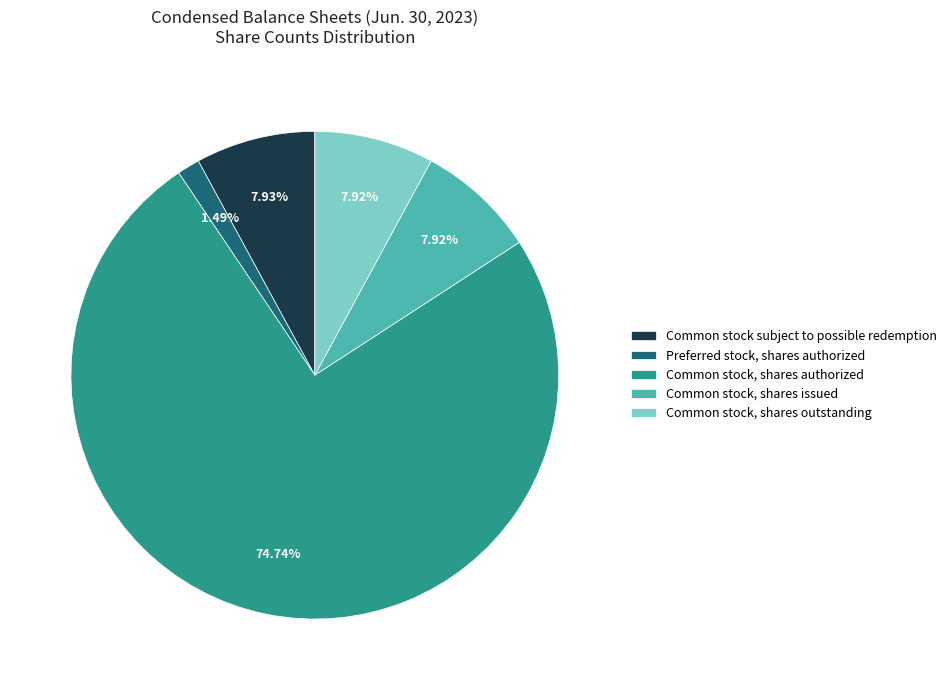

To the nearest percent, what percentage of the pie is Common stock, shares issued?

8%